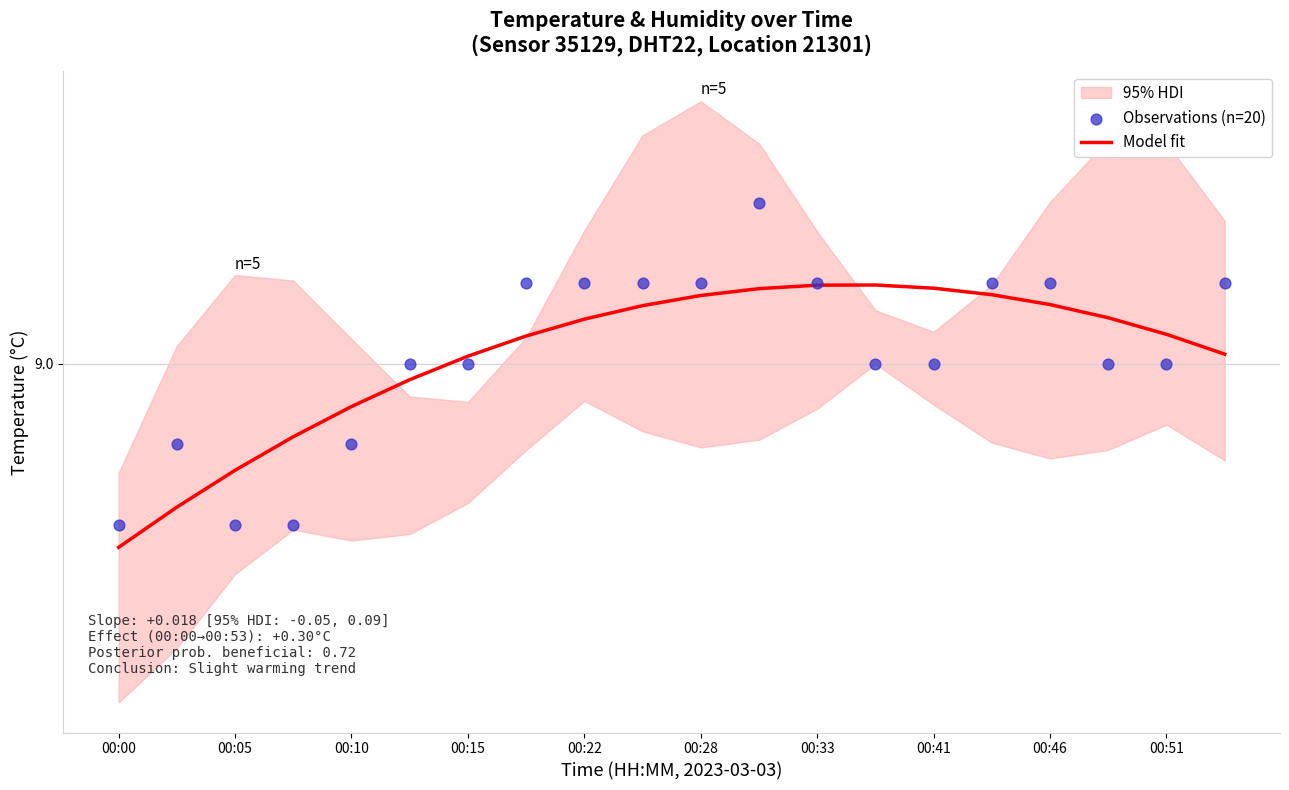

What is the total value across all series at 13?

18.1